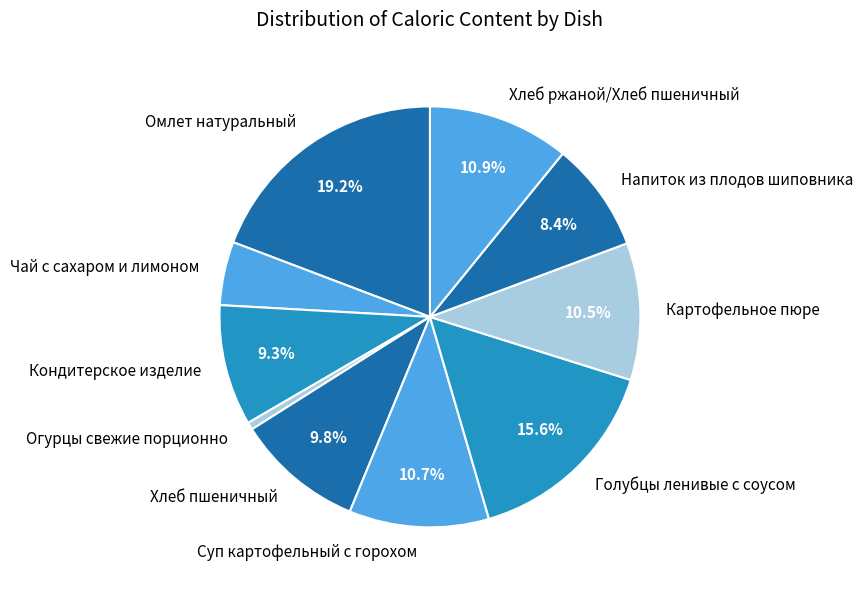

How many slices are in this pie chart?

10